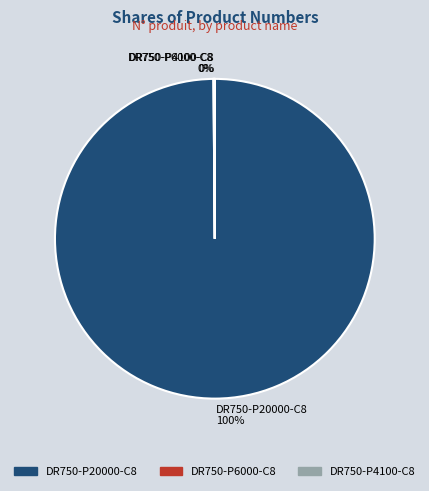

What percentage is the DR750-P20000-C8 slice, to the nearest percent?

100%